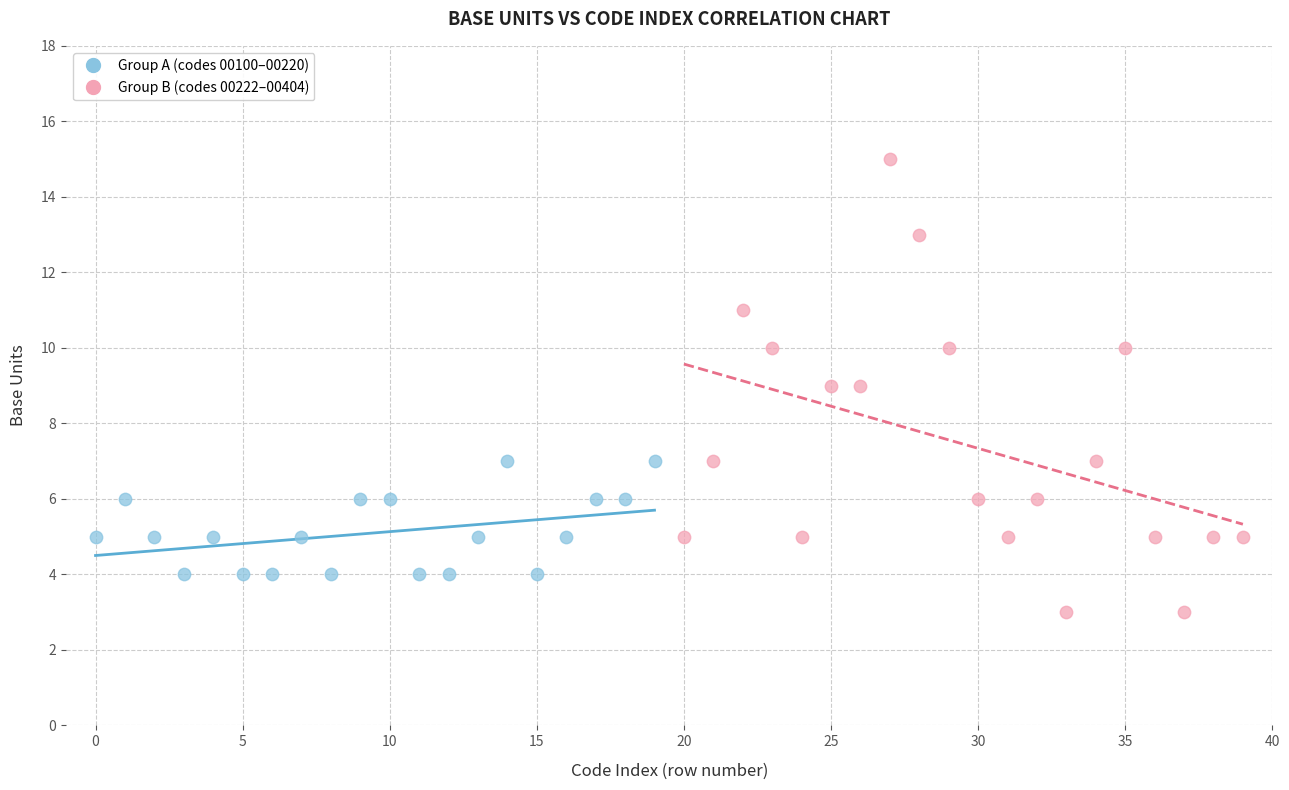

Which series reaches the minimum Y coordinate?

Group B (codes 00222–00404)